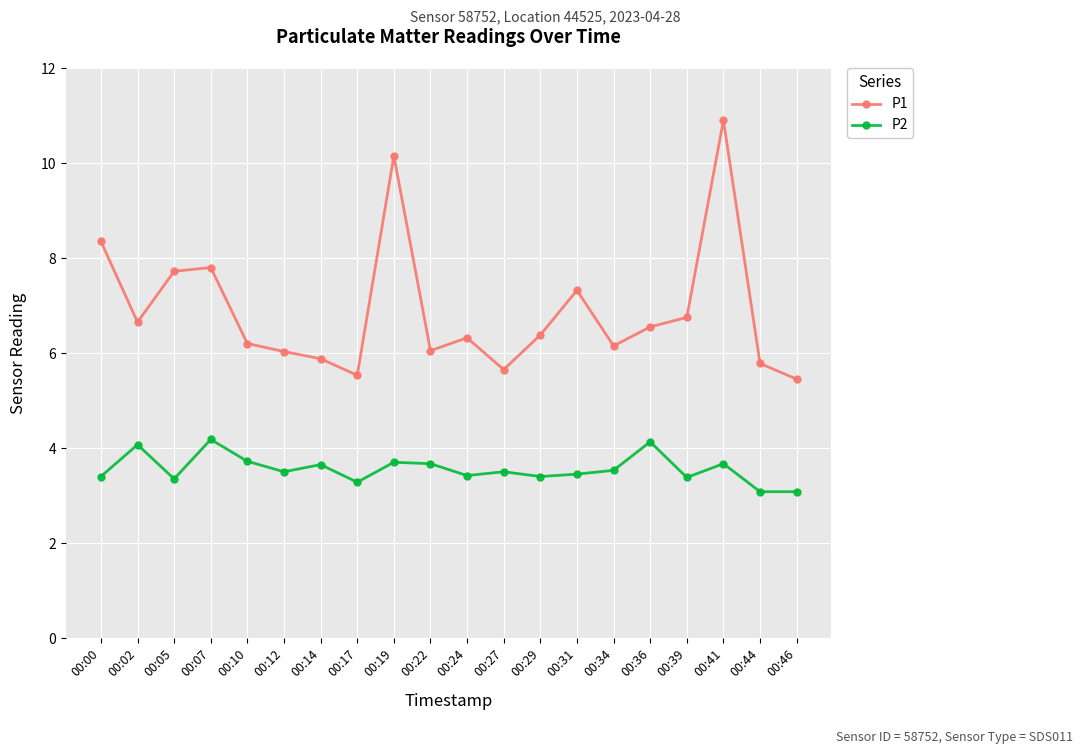

At how many categories does at least one series exceed 7?

6